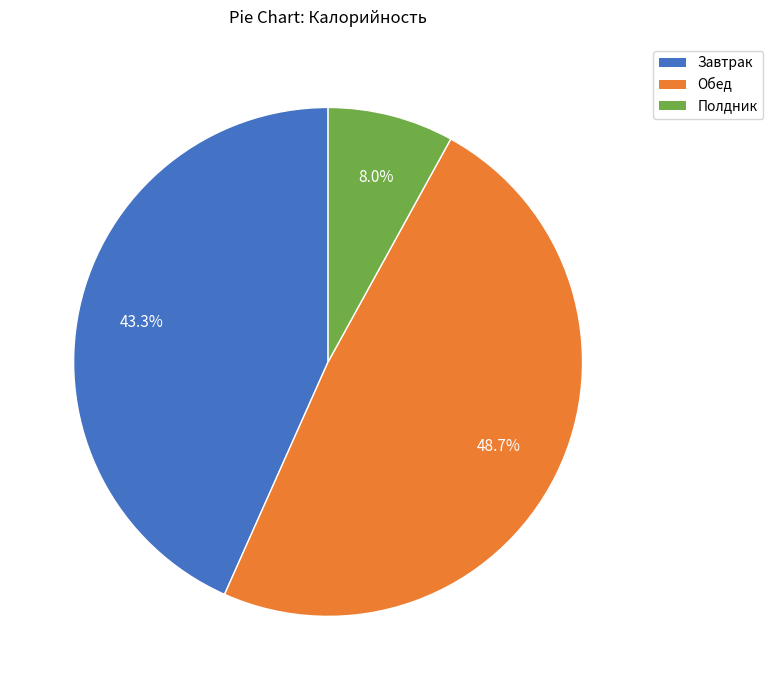

Between Обед and Завтрак, which is larger?

Обед